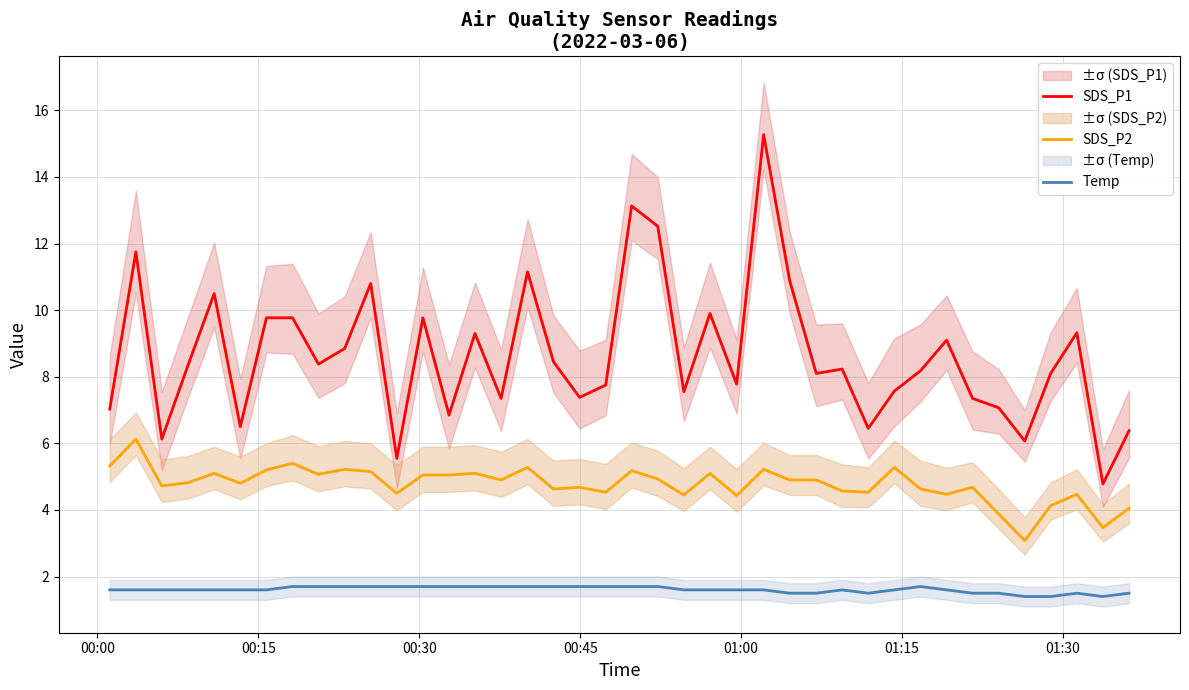

What is the average value of the SDS_P2 series?

4.8